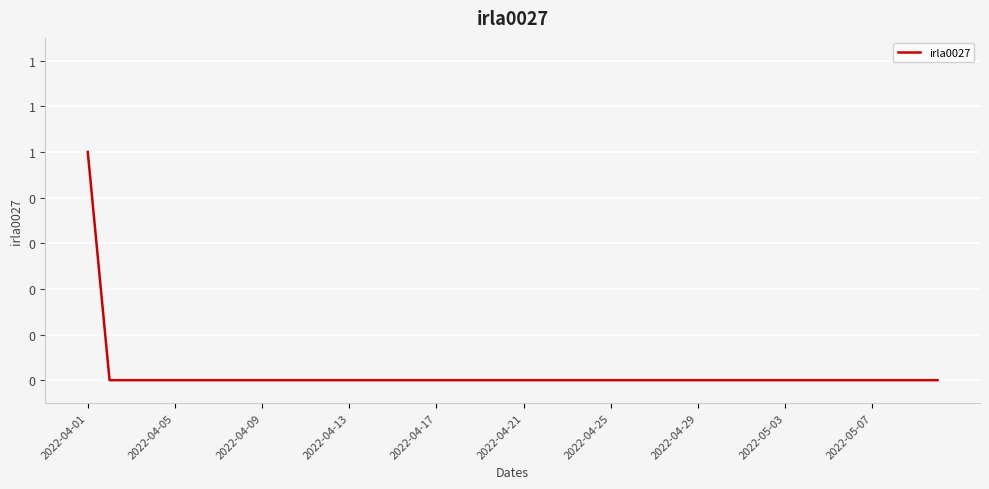

Is this an area chart (filled region under the line)?

No